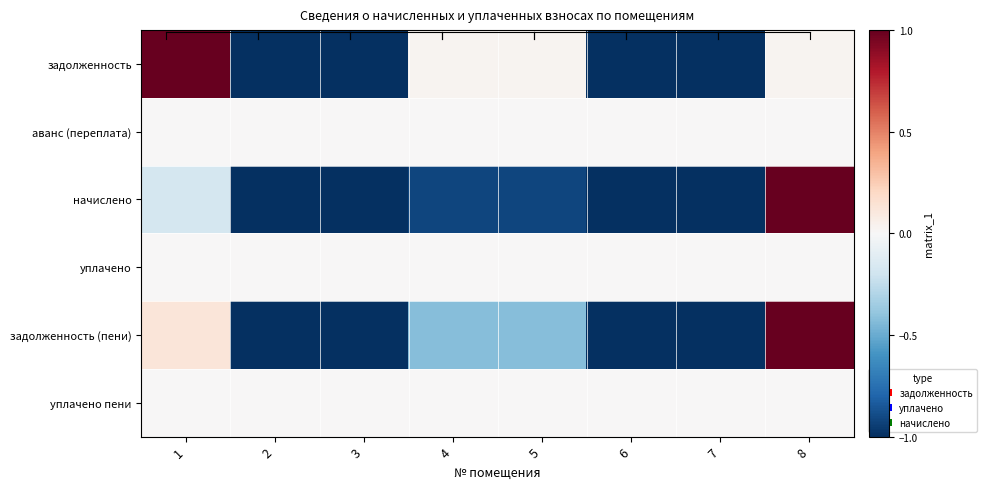

Which has a higher value, 4 or 1?

1